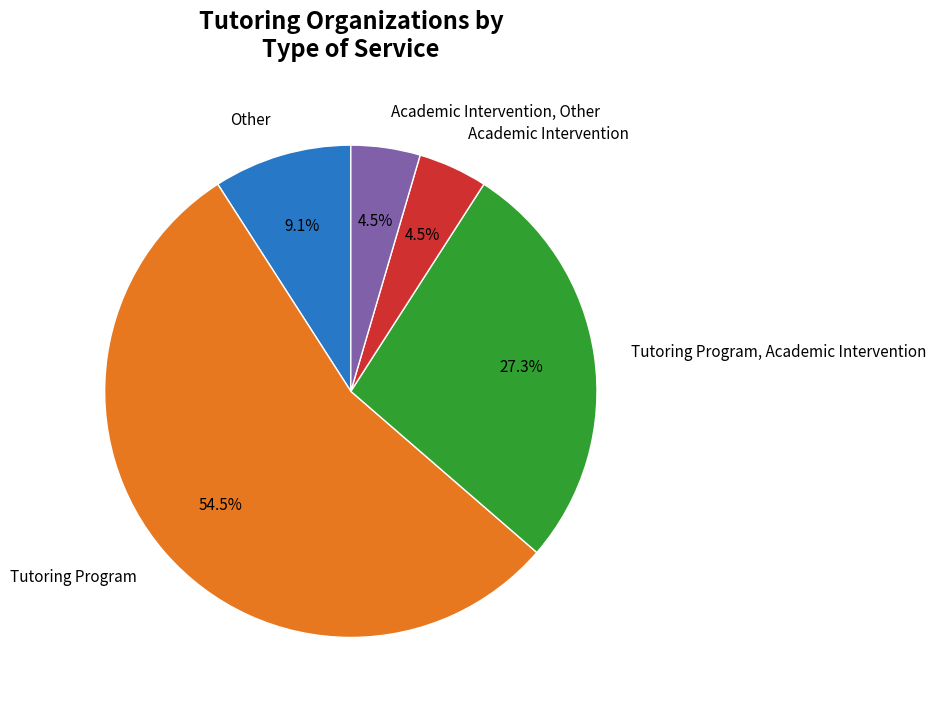

Approximately how many times larger is the value at Tutoring Program, Academic Intervention compared to Other?

3.0